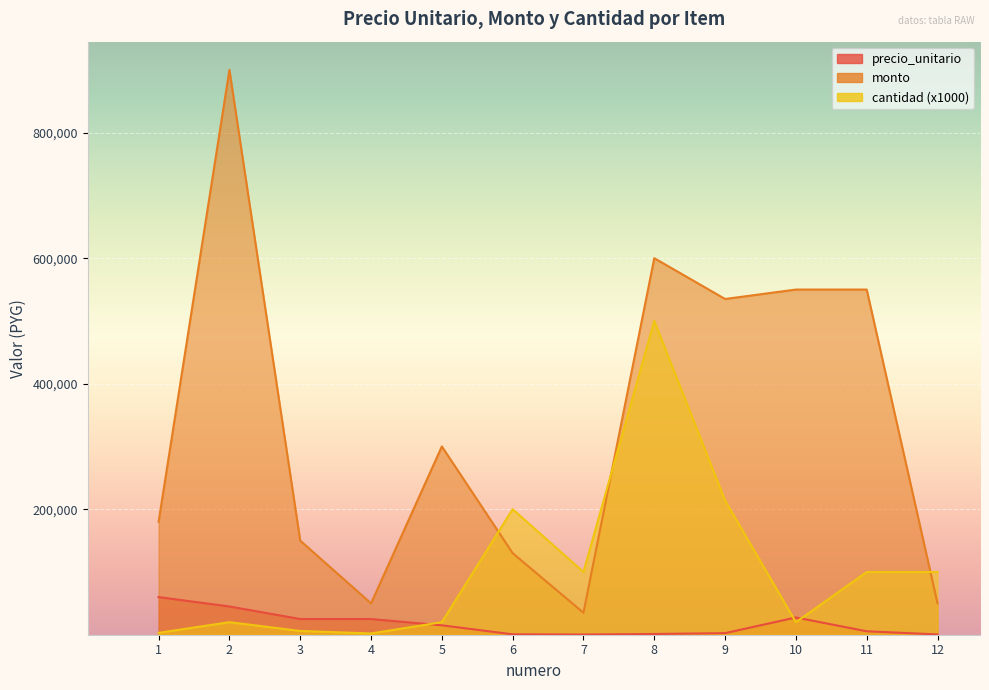

At which category does precio_unitario reach its first local valley?

7